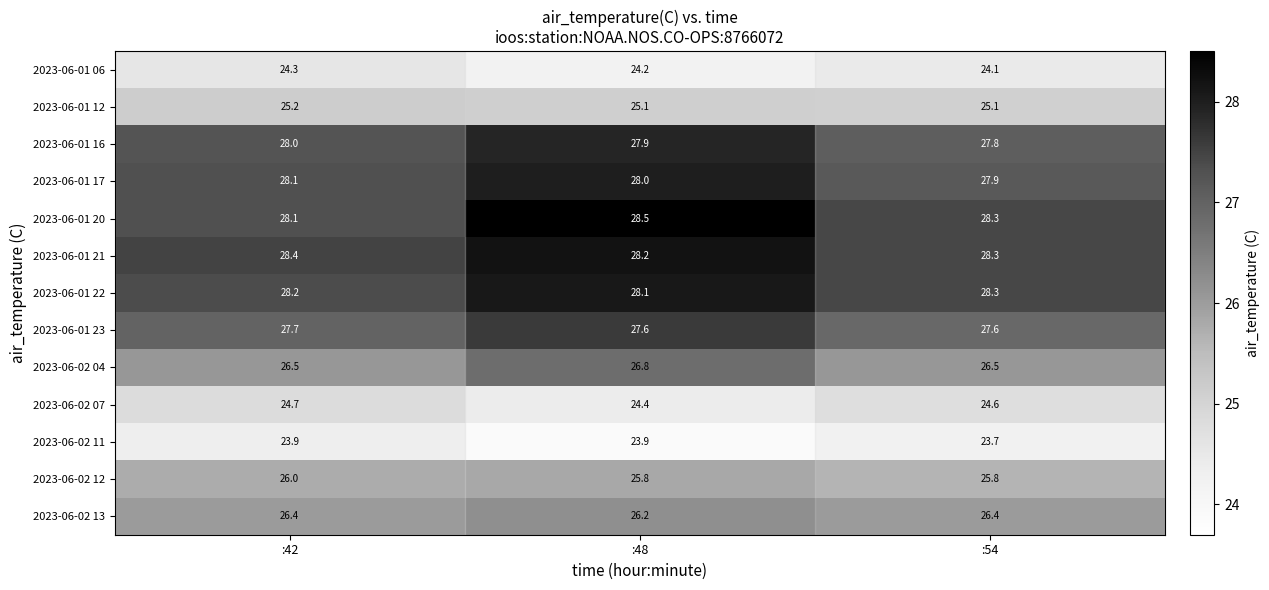

What is the difference between the maximum and minimum values in the 2023-06-02 07 series?

0.3